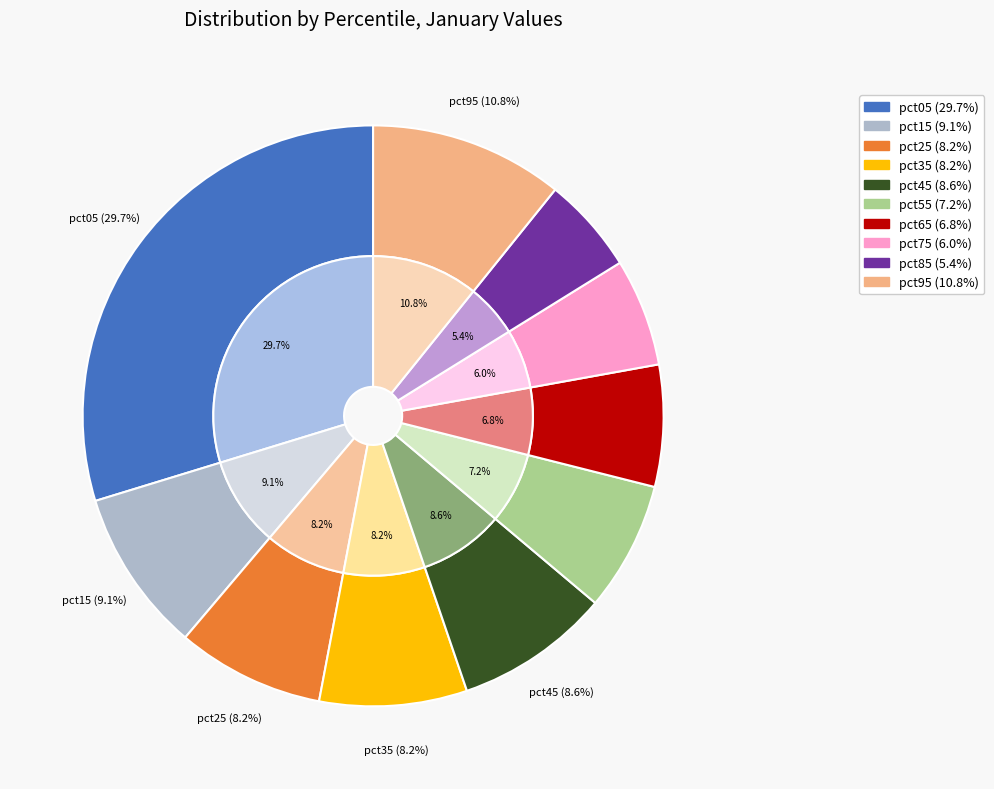

Which category has the smallest portion of the pie?

pct85